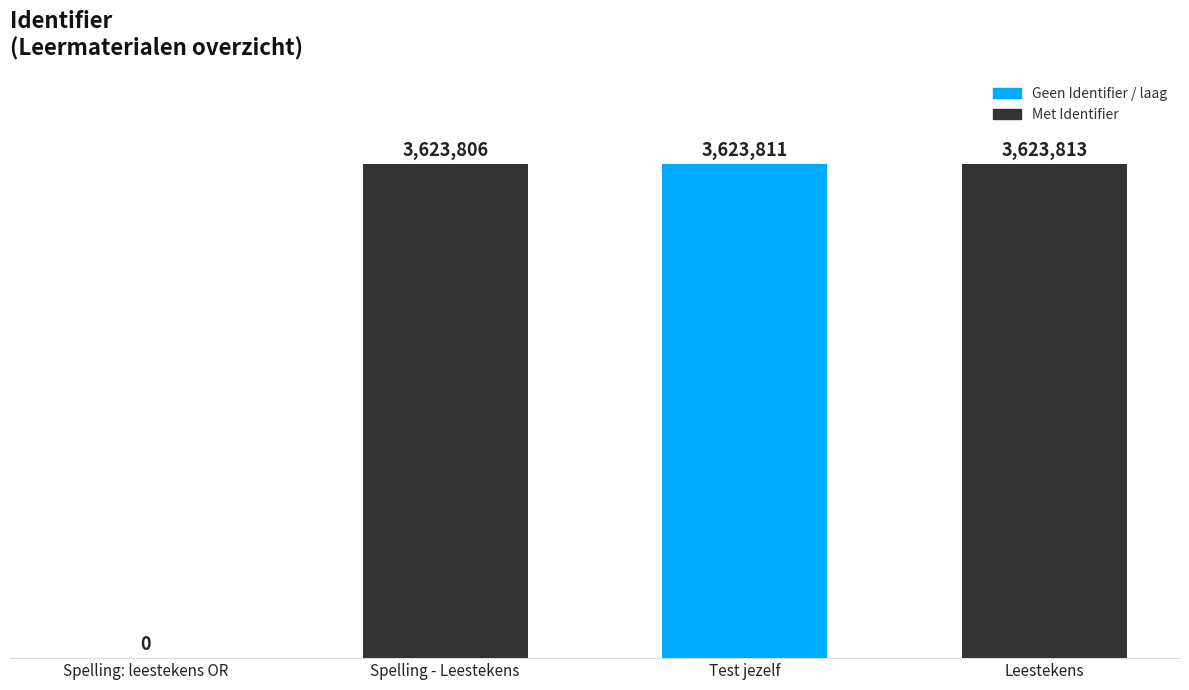

What is the label of the 2nd bar from the left?

Spelling - Leestekens